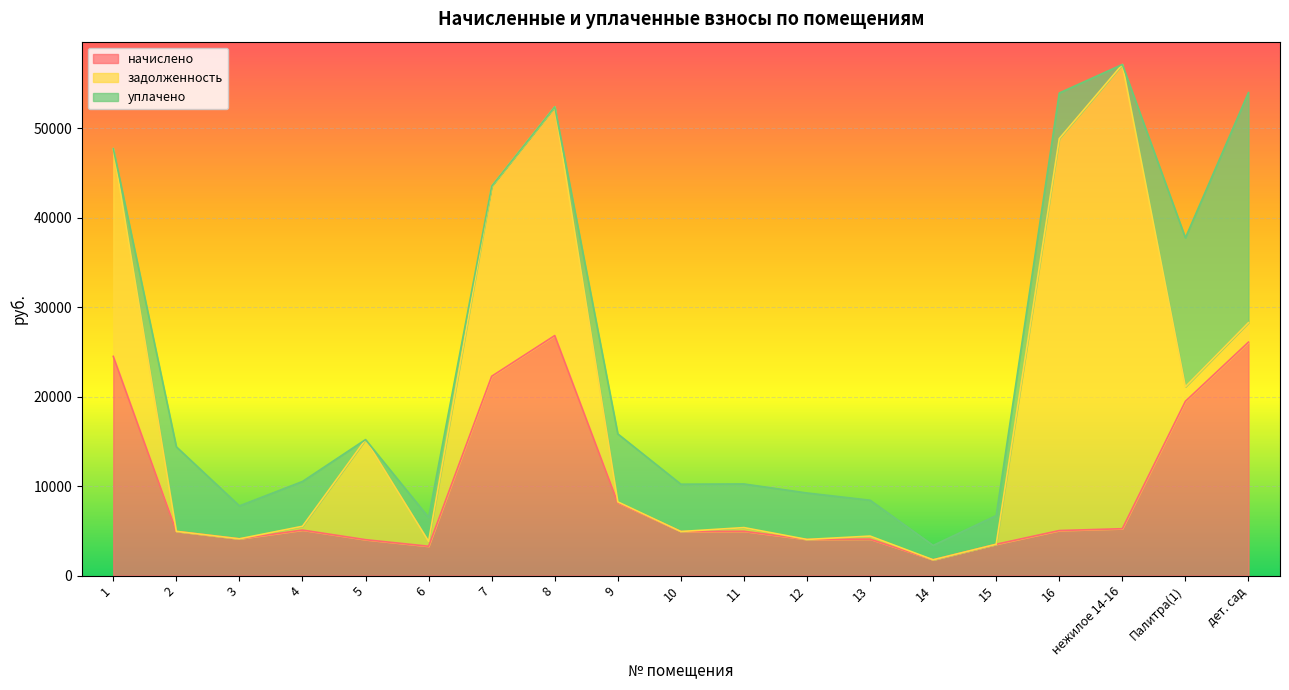

Does the chart display data point markers on the line(s)?

No